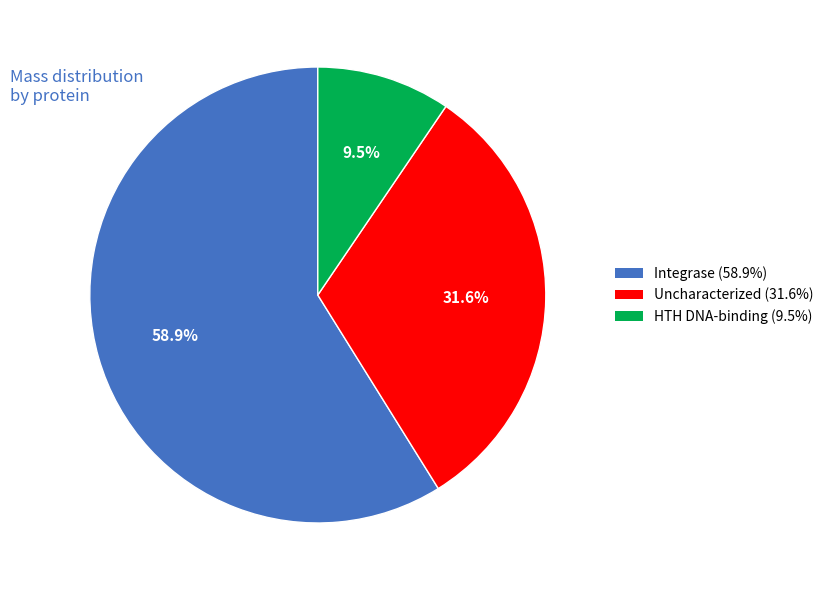

What is the smallest slice in the pie chart?

HTH DNA-binding (9.5%)